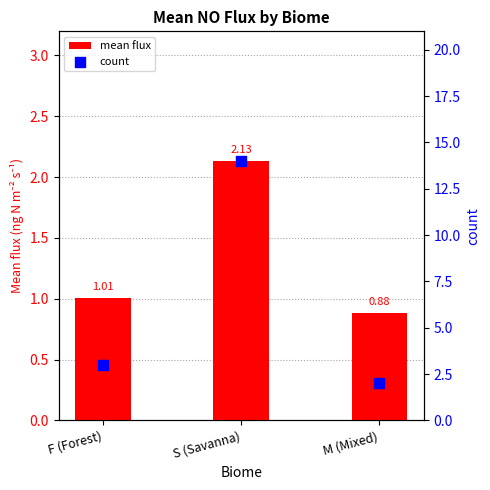

Which series has the widest spread of Y values?

count